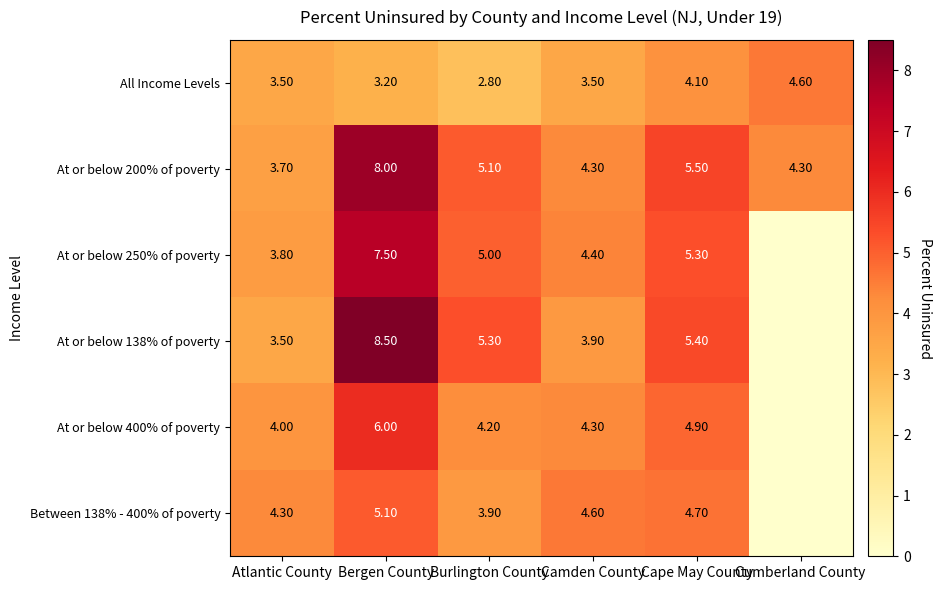

What is the sum of all At or below 200% of poverty values?

30.9